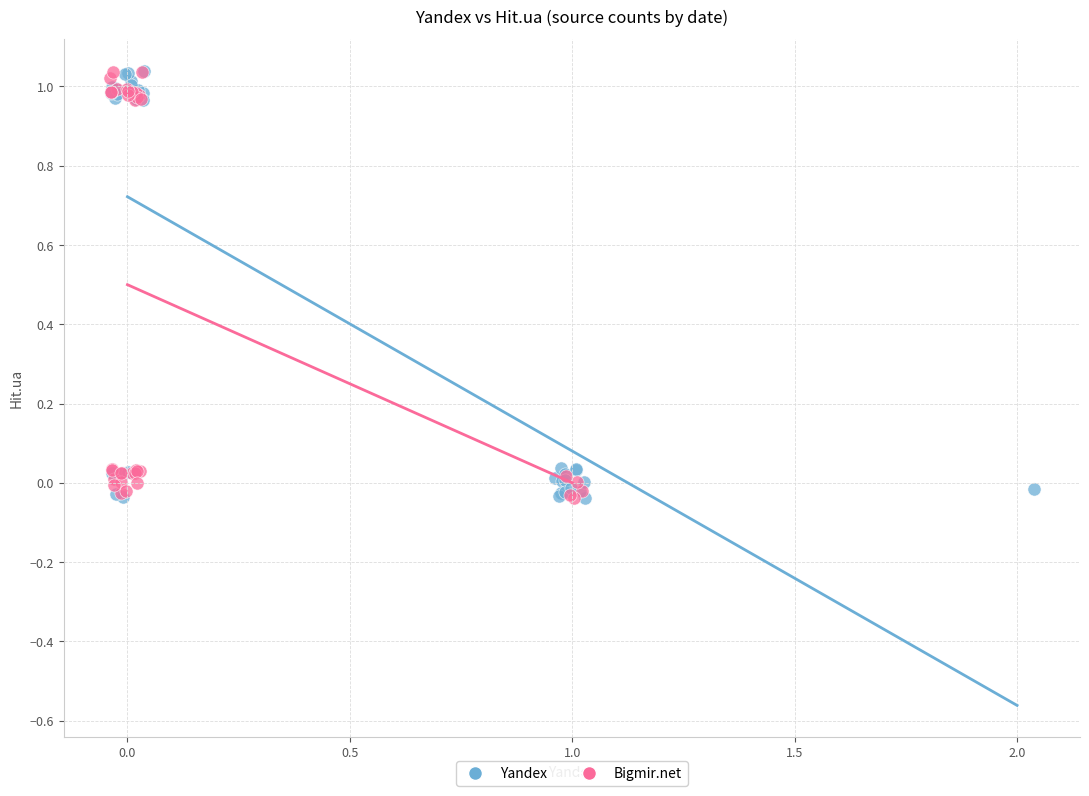

What are all the series names shown in the legend?

Yandex, Bigmir.net